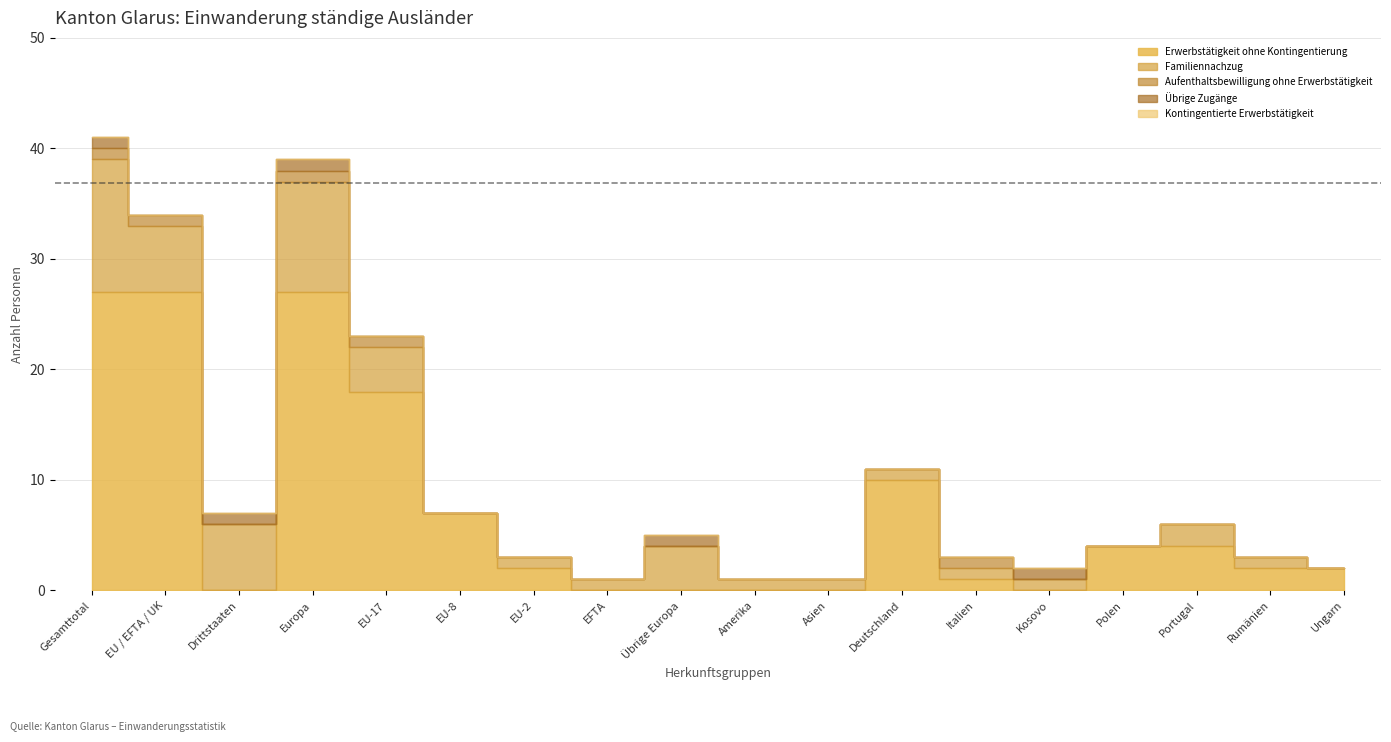

Which has a higher value, Gesamttotal or EU-2?

Gesamttotal